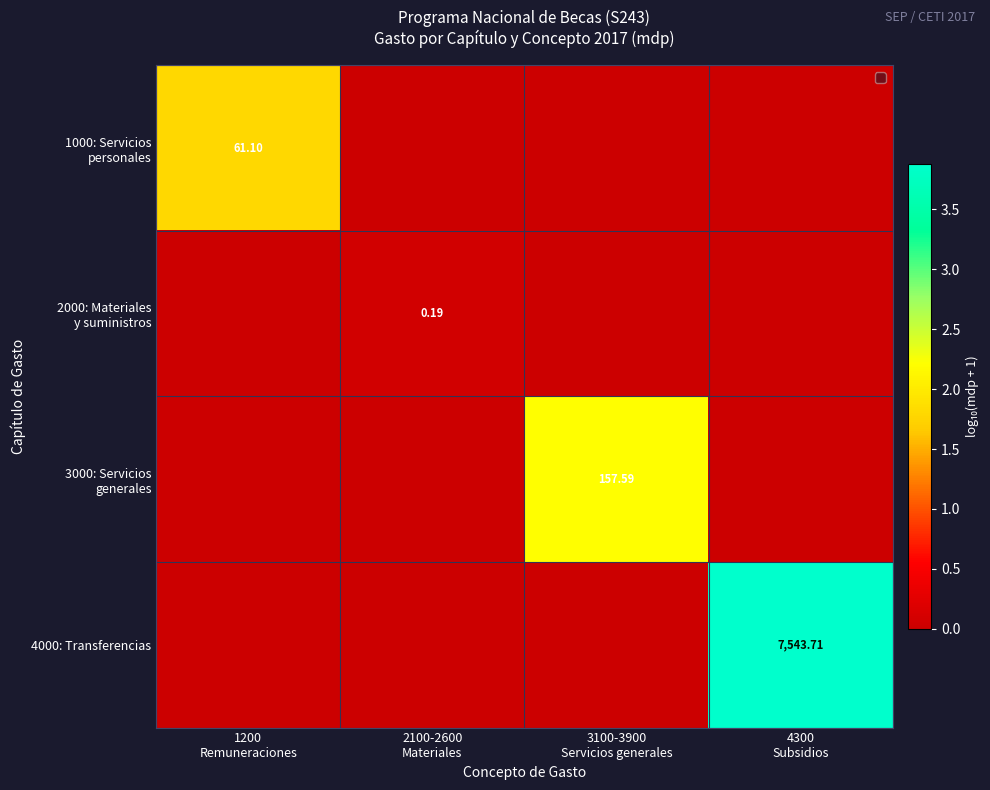

Which label corresponds to the smallest value in the chart?

2100-2600
Materiales